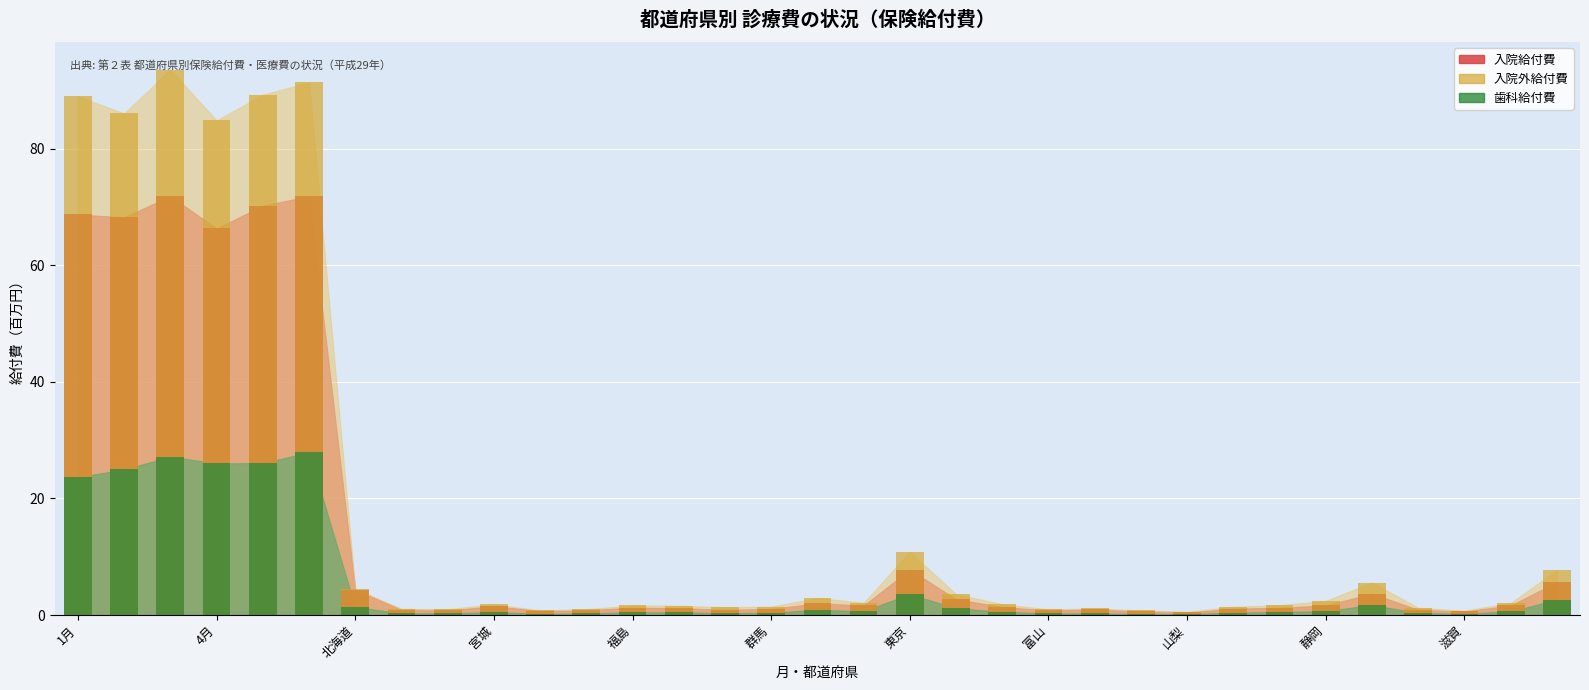

What position from the left is 山梨?

25